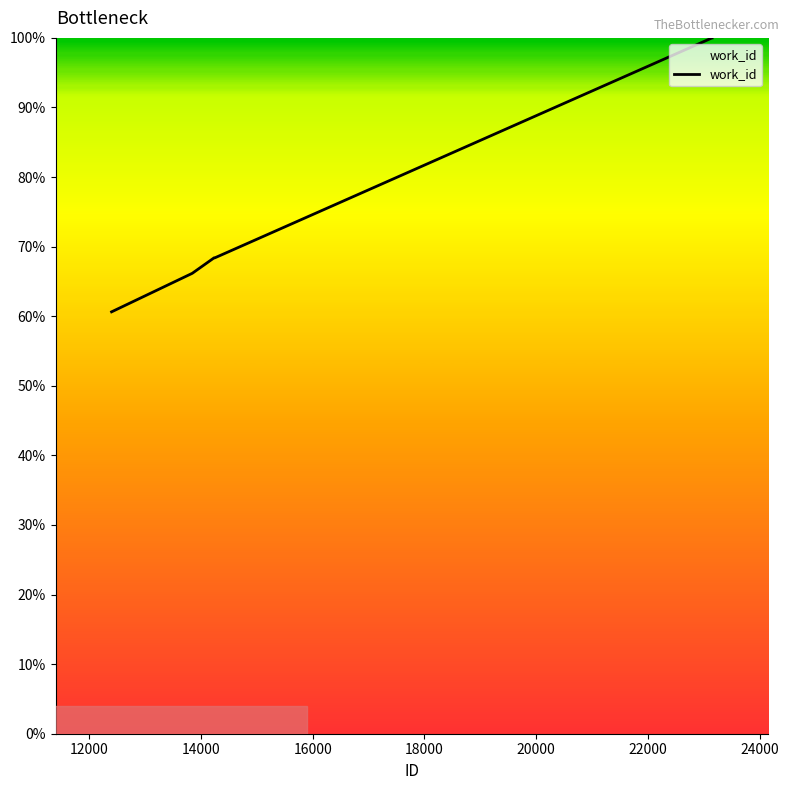

What is the greatest value displayed?

100.0